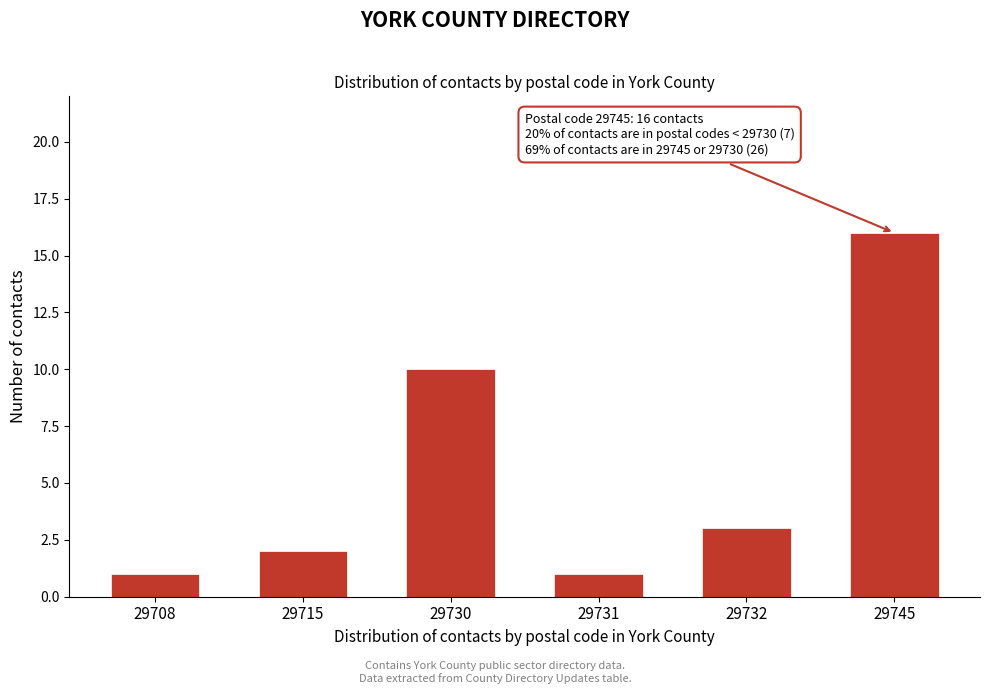

Reading left to right, list all the values displayed in this chart.

1	2	10	1	3	16